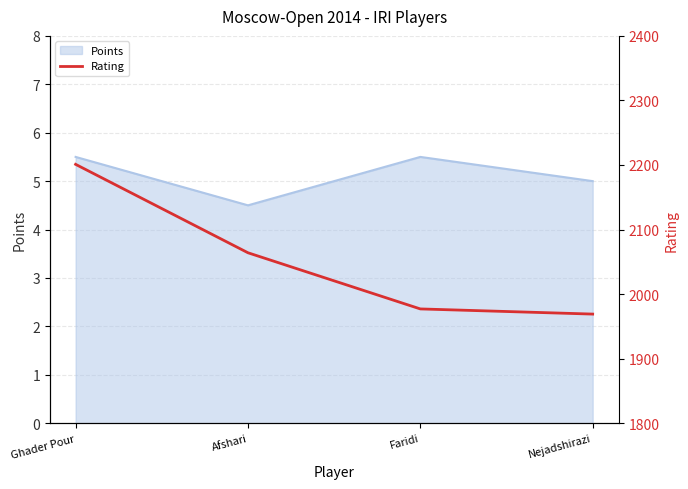

What is the maximum value shown in the chart?

2201